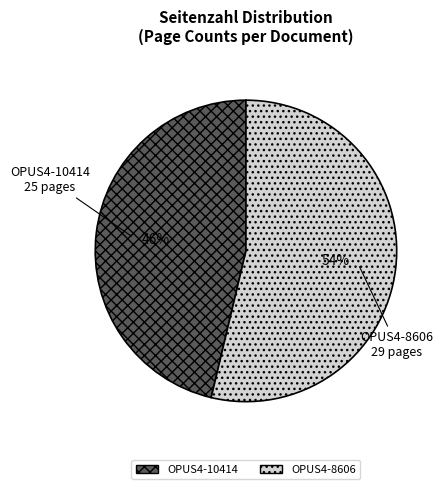

To the nearest percent, what is the average slice percentage?

50%